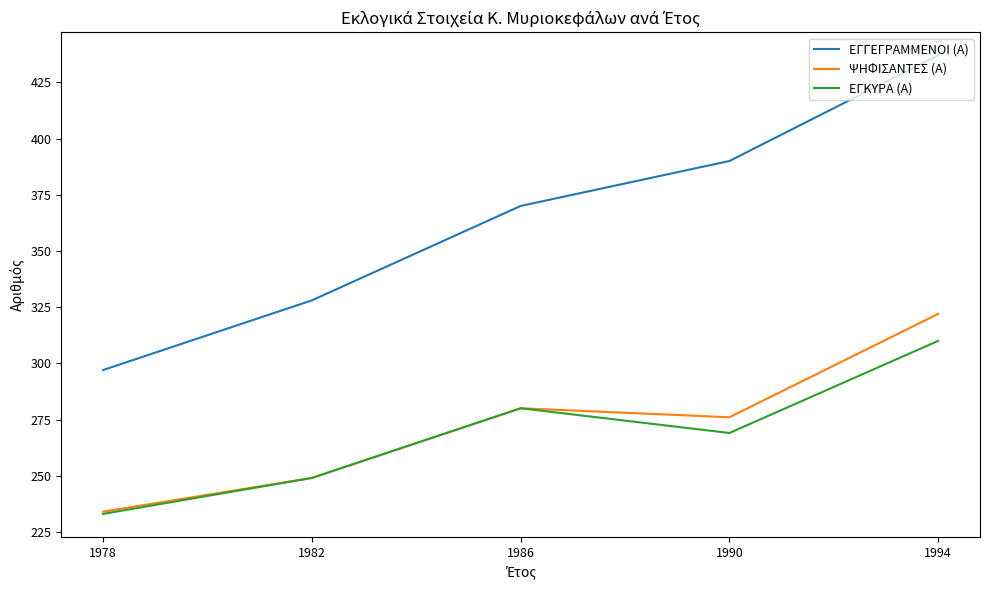

Which series has the largest range (max minus min)?

ΕΓΓΕΓΡΑΜΜΕΝΟΙ (Α)